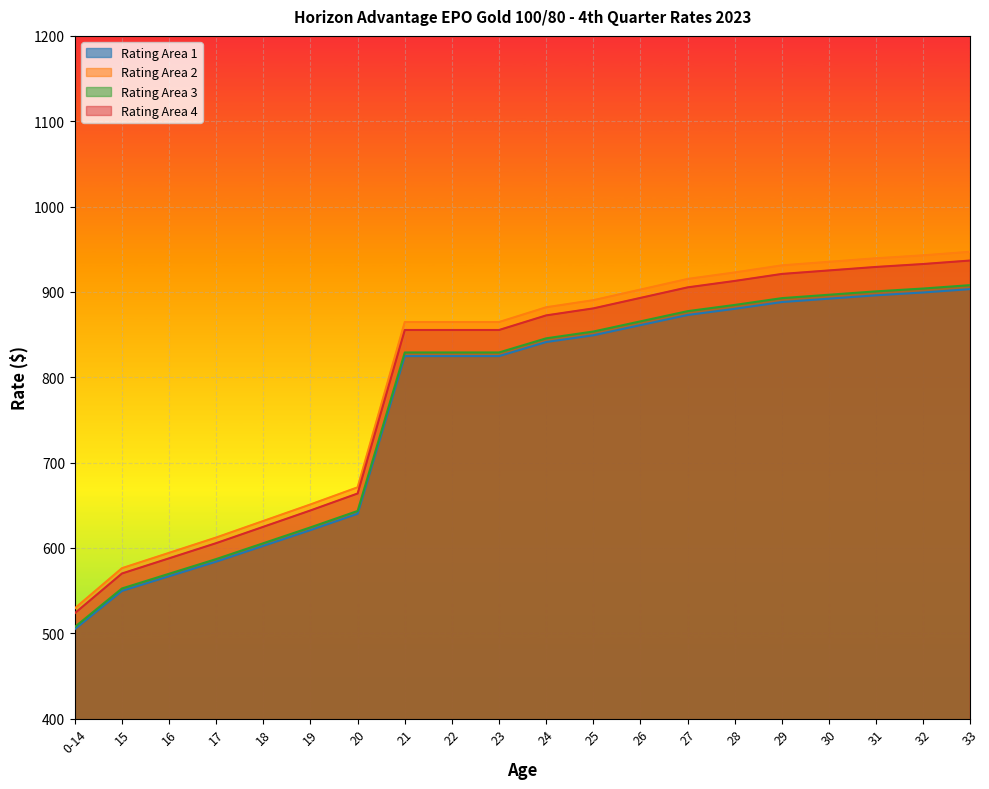

Between 23 and 27, which series saw the biggest shift?

Rating Area 2